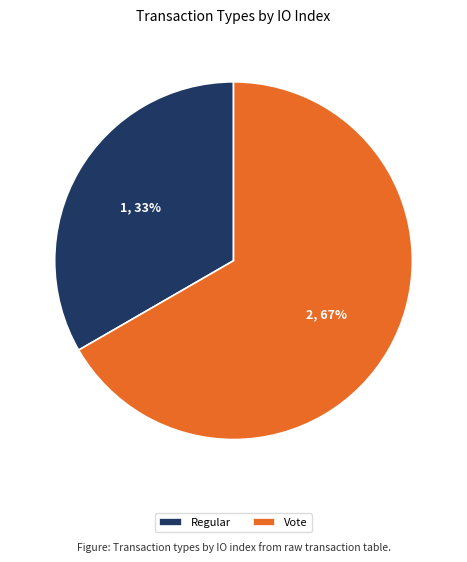

Which category has the biggest portion of the pie?

Vote